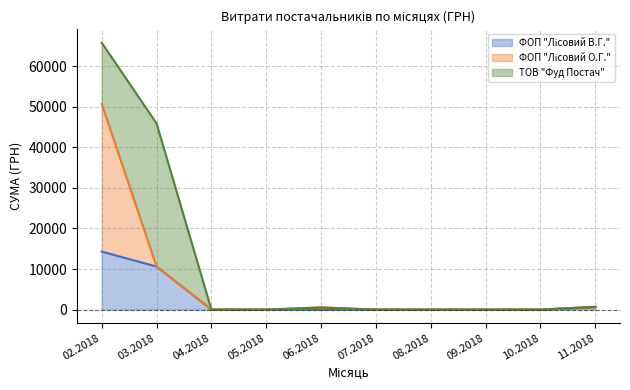

What are all the series names shown in the legend?

ФОП "Лісовий В.Г." line, ФОП "Лісовий О.Г." line, ТОВ "Фуд Постач" line